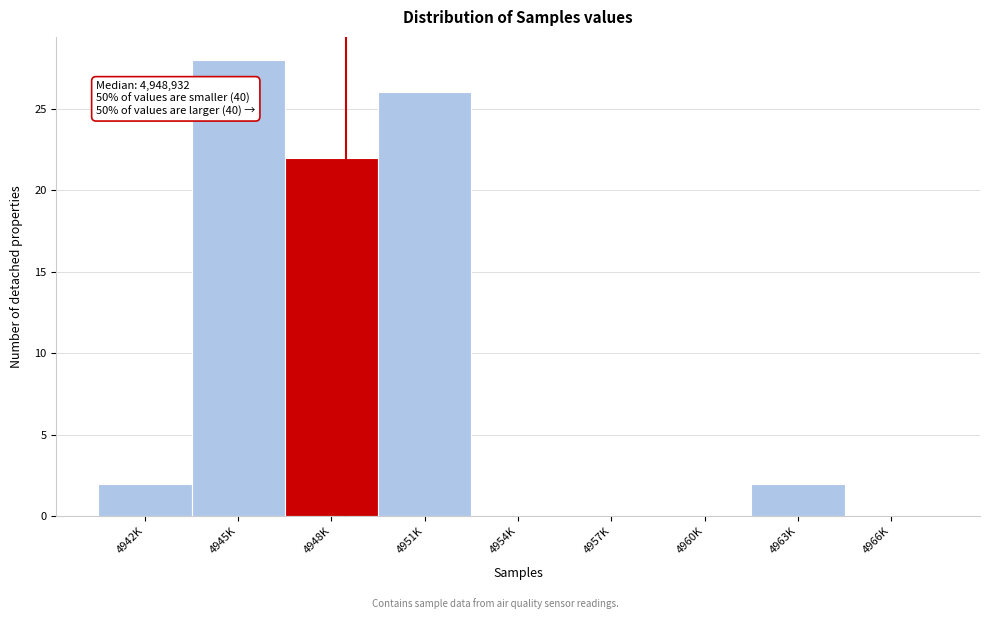

Reading right to left, transcribe all the data shown in this chart.

4966K=0	4963K=2	4960K=0	4957K=0	4954K=0	4951K=26	4948K=22	4945K=28	4942K=2